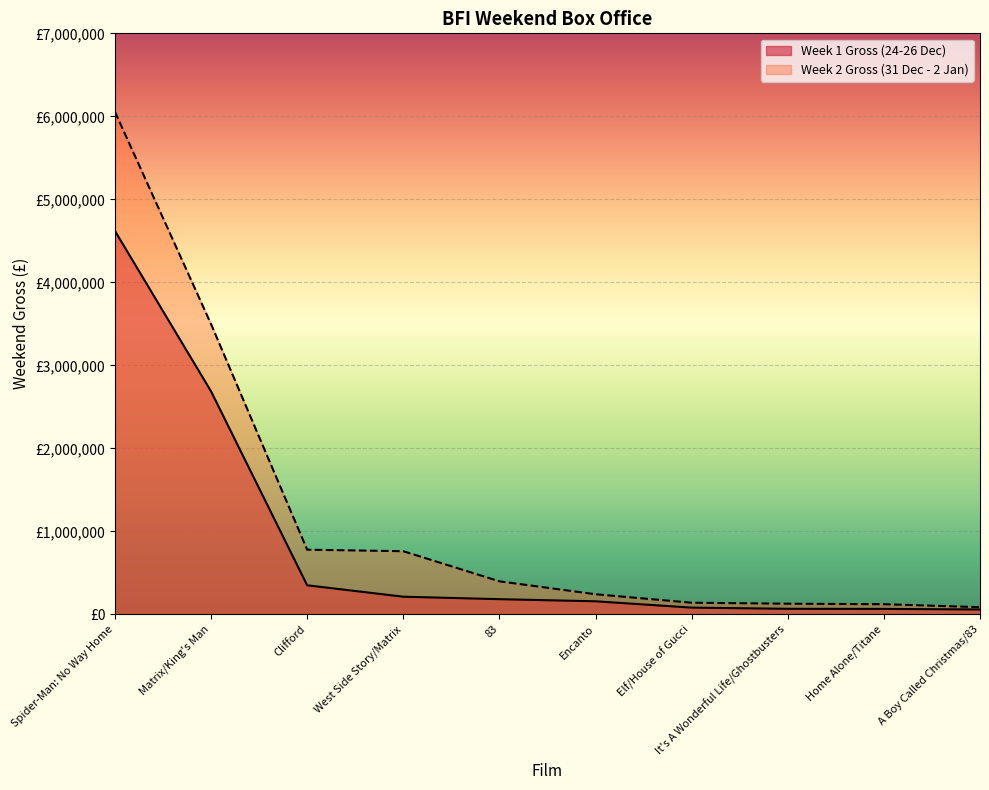

True or false: Week 2 Gross and Week 1 Gross cross at least once.

False